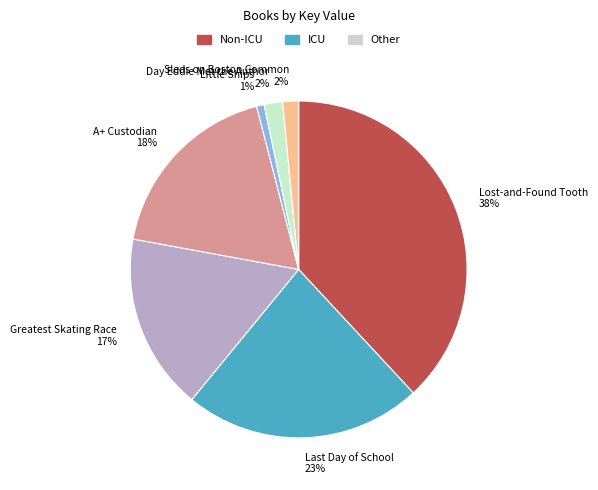

To the nearest percent, what portion does A+ Custodian represent?

18%